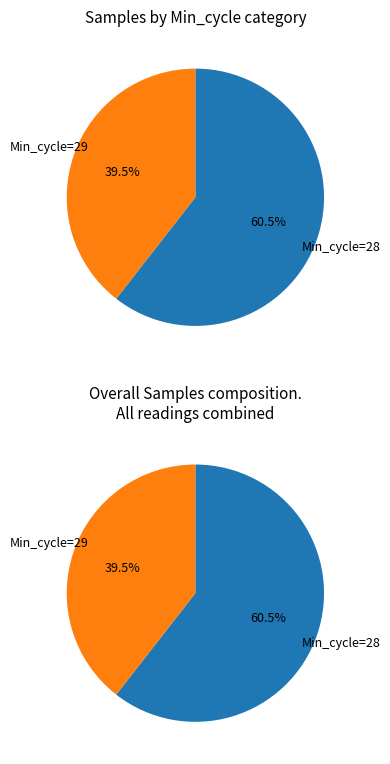

Does Min_cycle_30 account for over 50% of the chart?

No